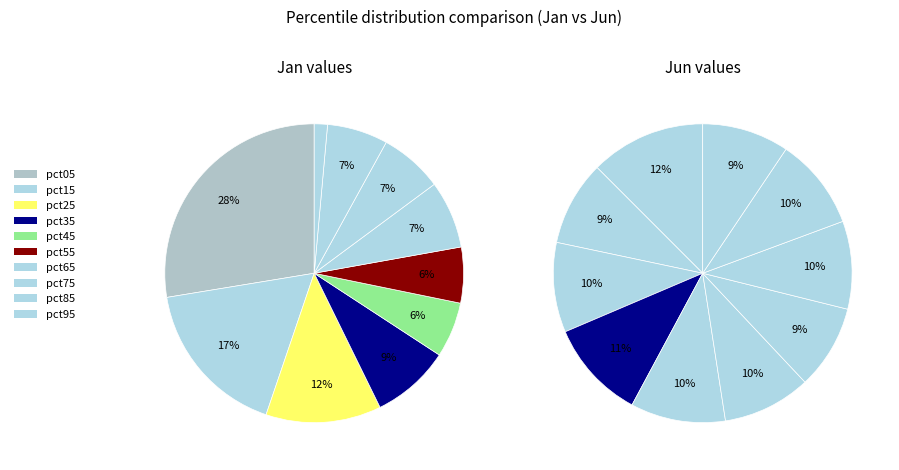

Which has a higher value, 5 or 3?

3